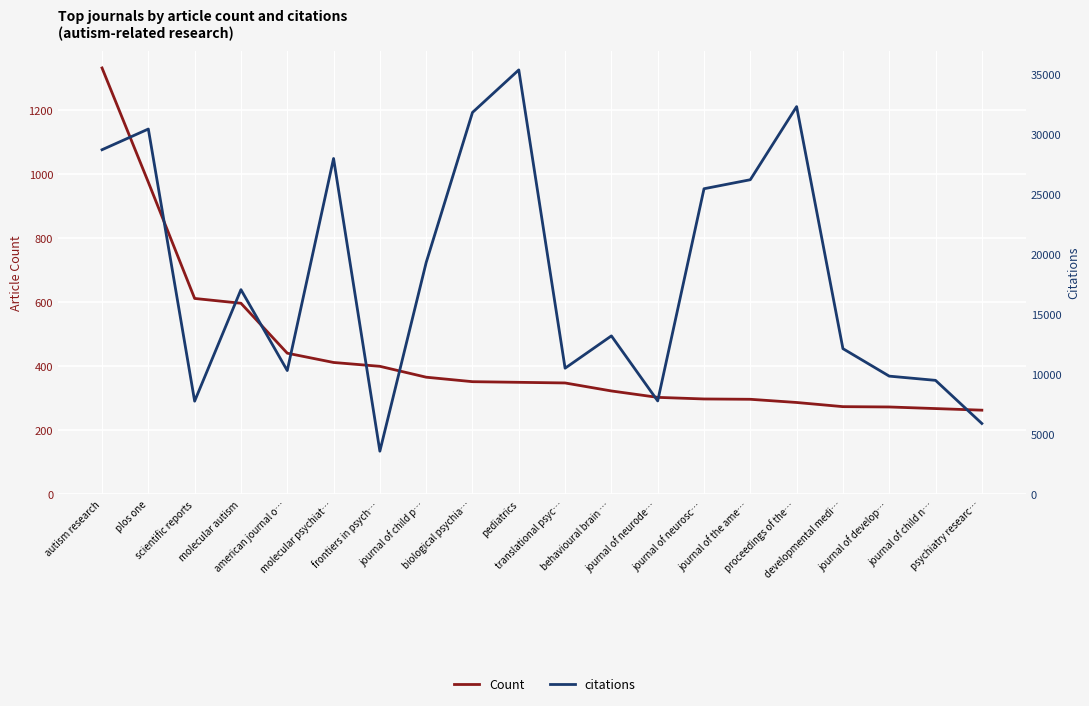

List the series in order of their overall mean, lowest first.

Count, citations